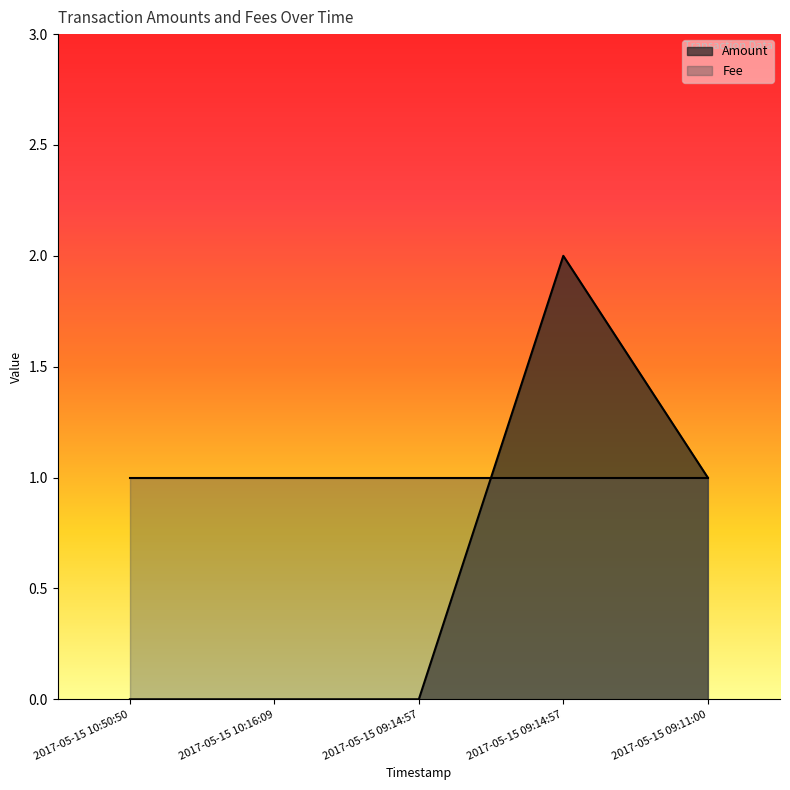

What is the difference between the second highest and second lowest values?

1